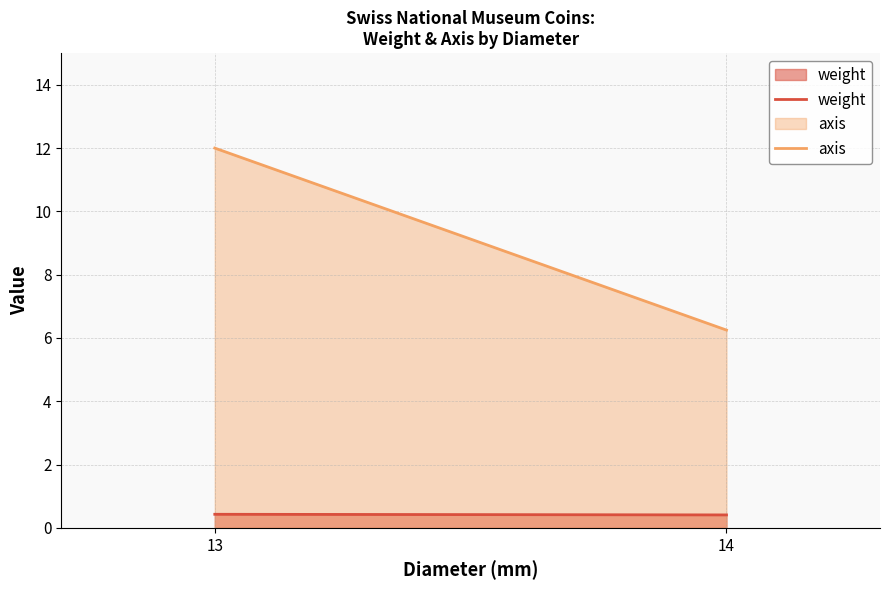

Reading right to left, transcribe all the data shown in this chart.

weight: 14=0.4	13=0.4
axis: 14=6.2	13=12.0